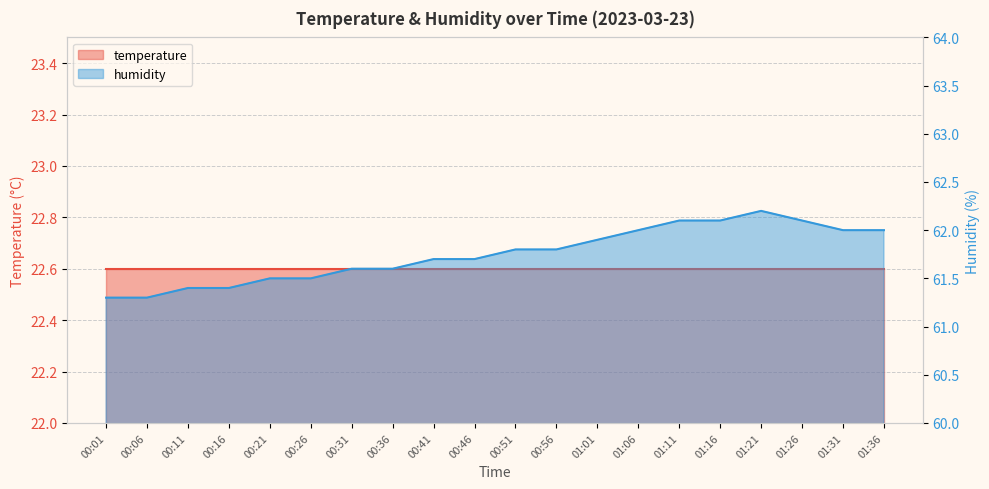

How many values are between 61 and 62?

16